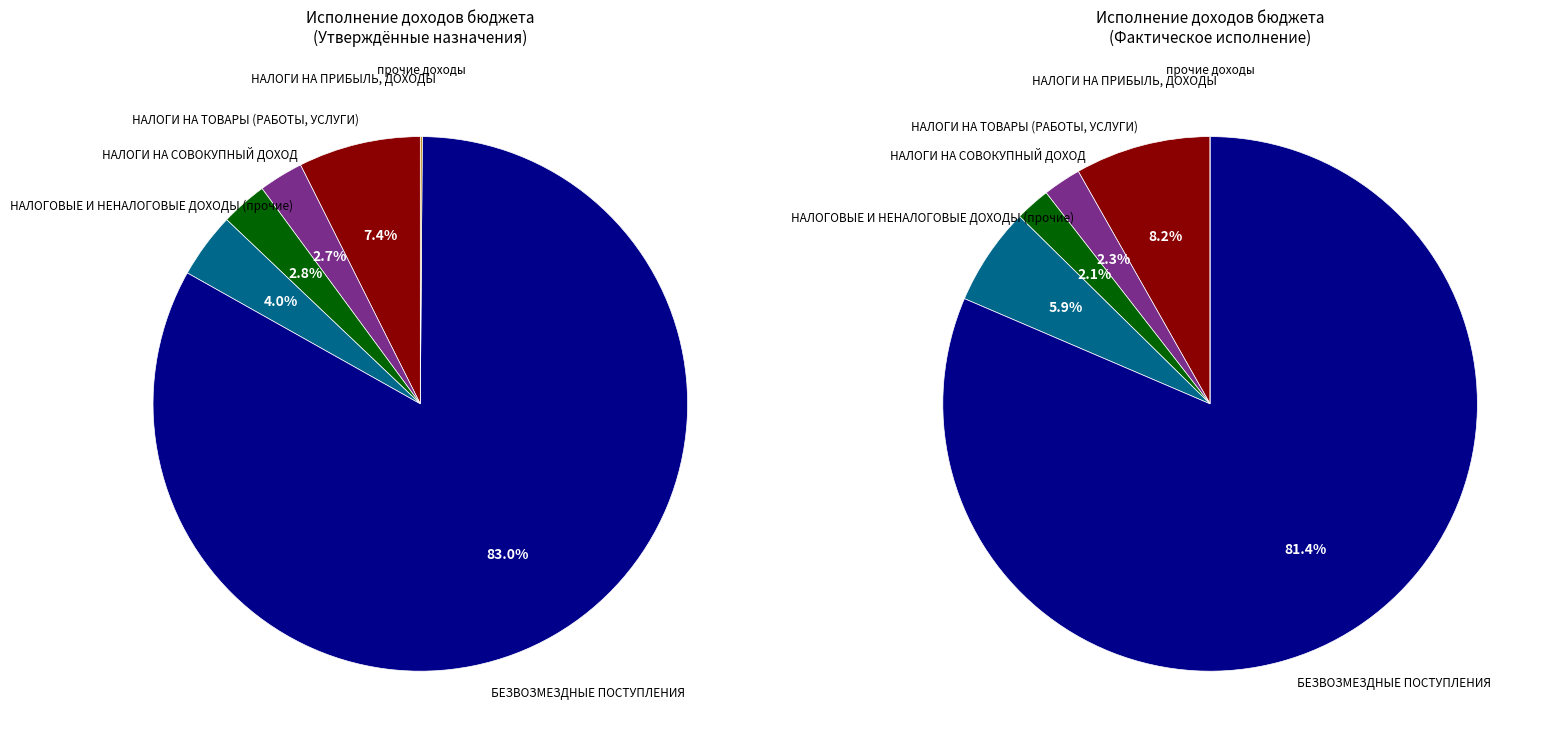

Does any single category account for the majority?

Yes